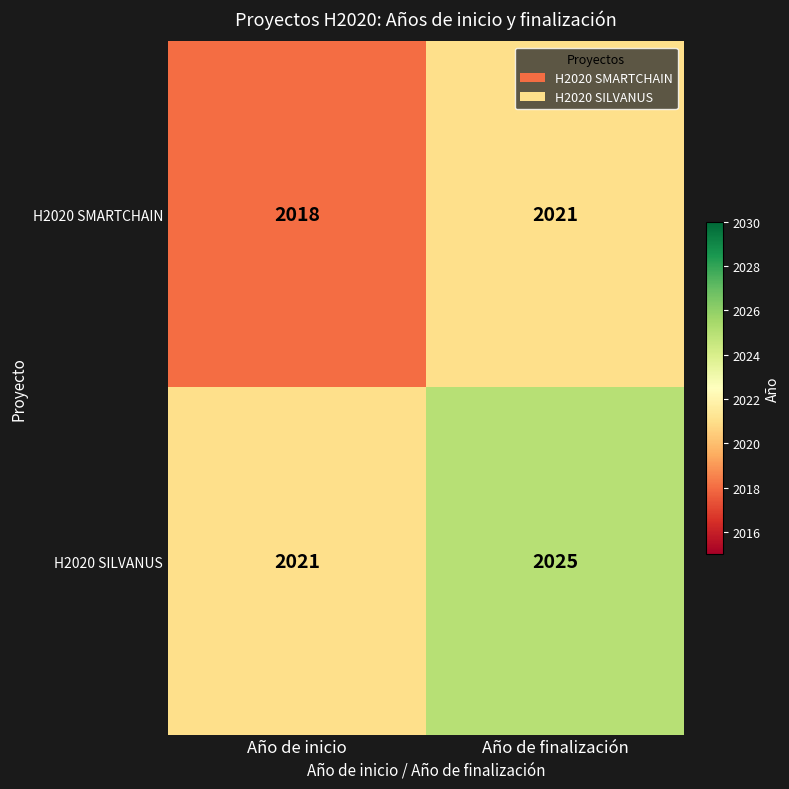

What is the maximum value shown in the chart?

2025